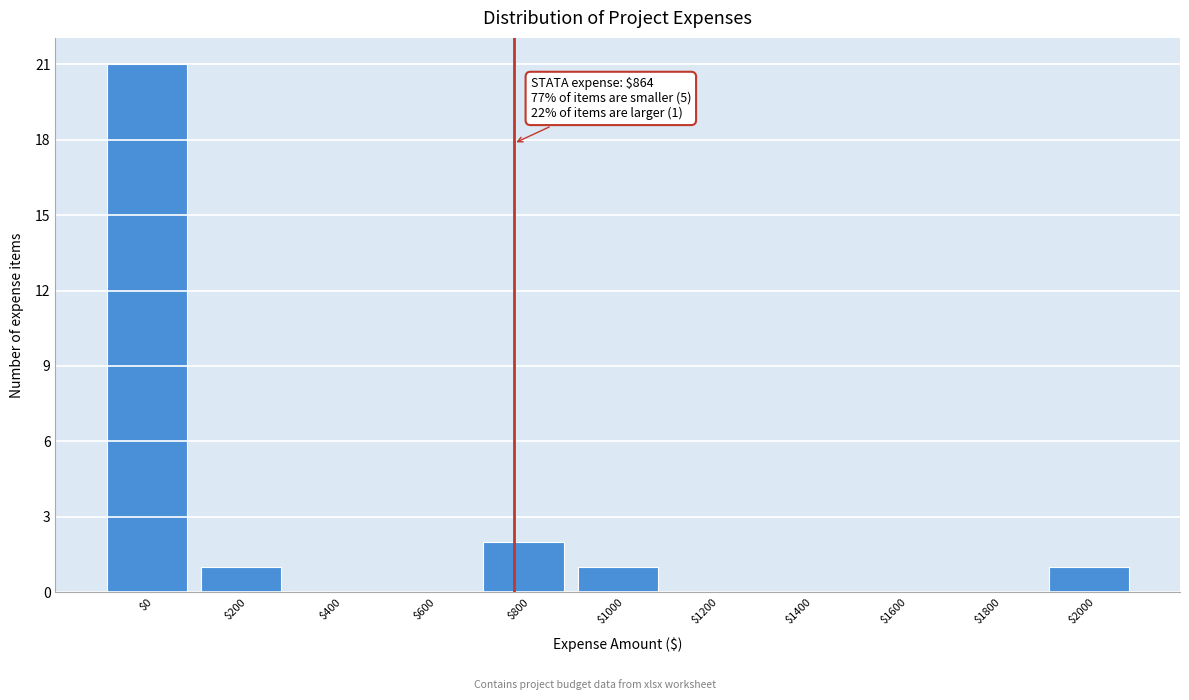

At which label is the value closest to 10?

$800